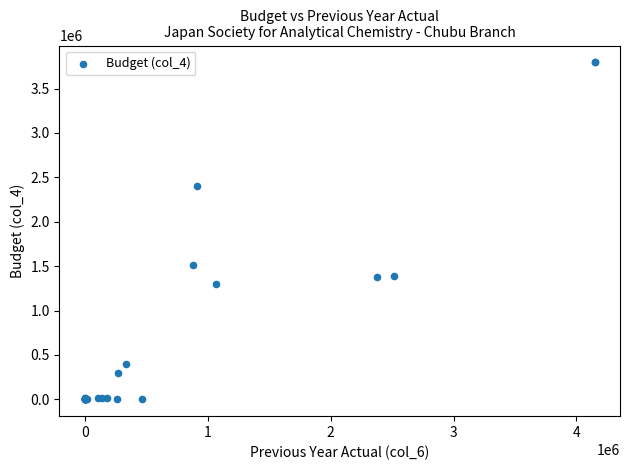

What Y value in the scatter plot is closest to 1897350?

1515000